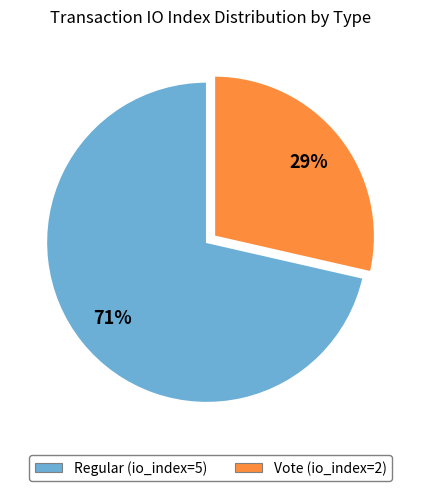

Which has a higher value, Regular (io_index=5) or Vote (io_index=2)?

Regular (io_index=5)